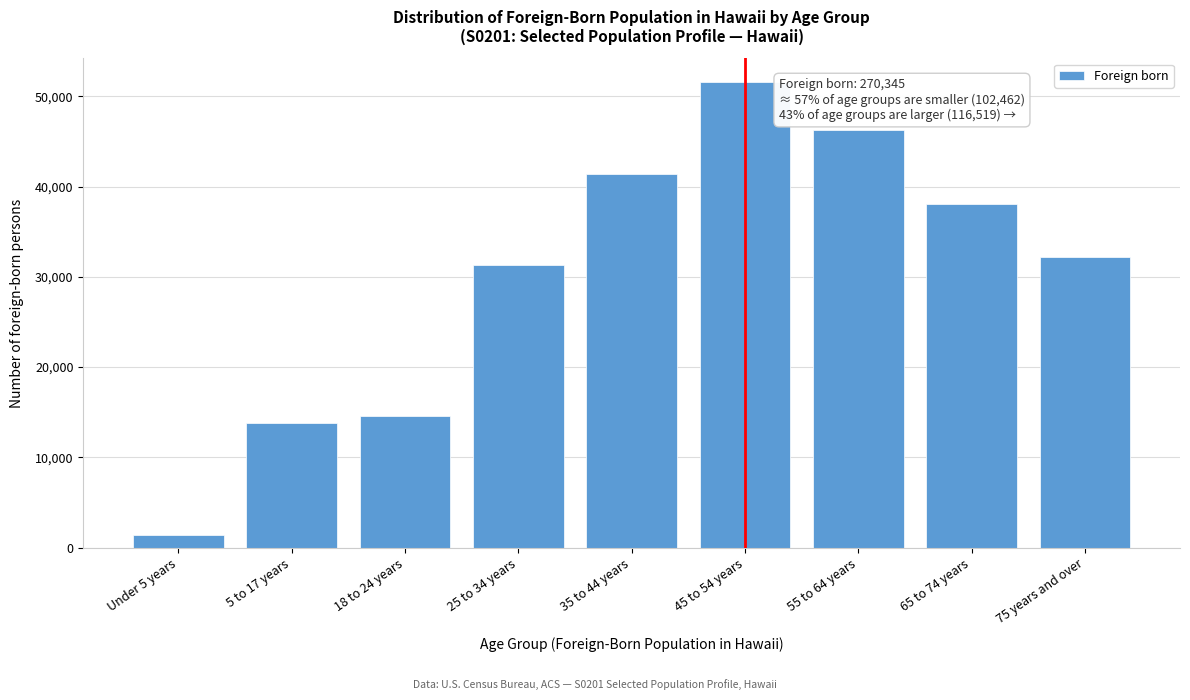

Reading left to right, what are all the values shown in this chart?

1352	13788	14599	31360	41363	51636	46229	38119	32171